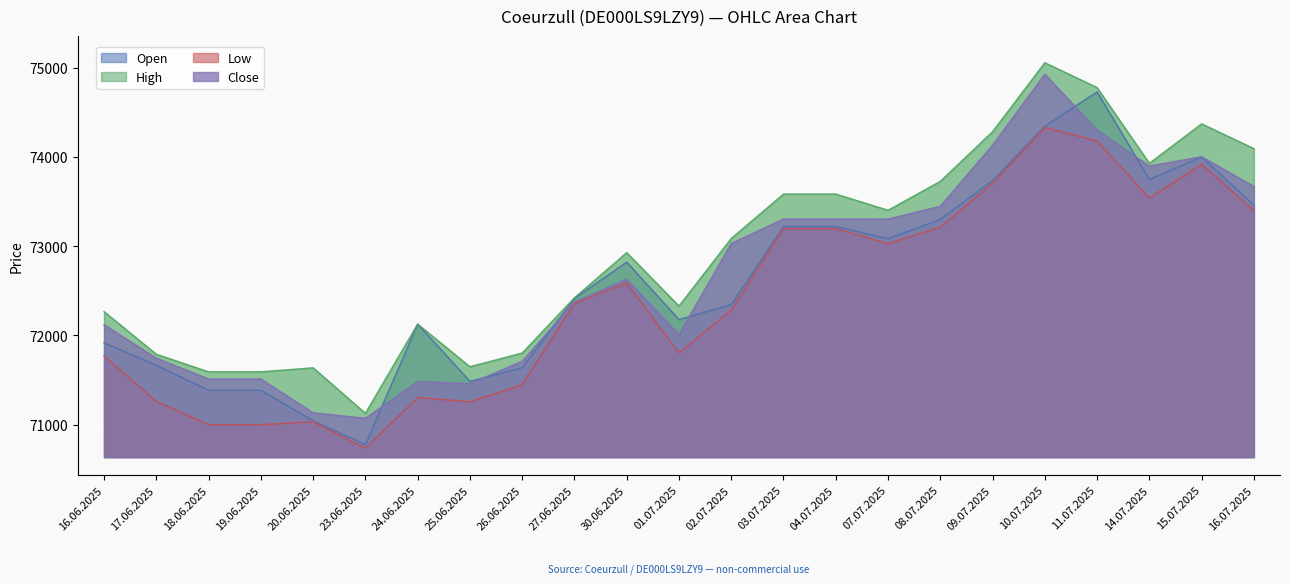

Which has a higher value, 14.07.2025 or 19.06.2025?

14.07.2025